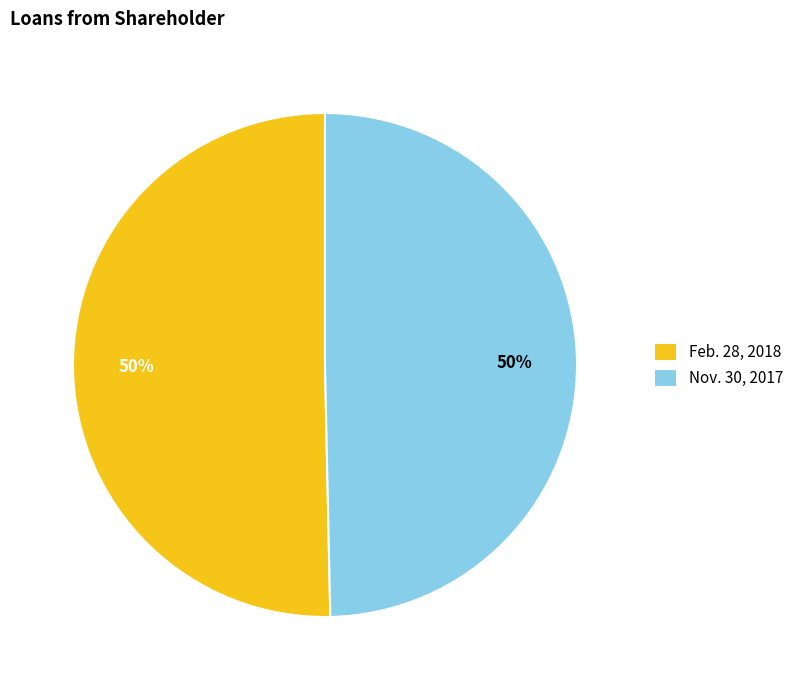

Is the sum of Feb. 28, 2018 and Nov. 30, 2017 greater than half?

Yes